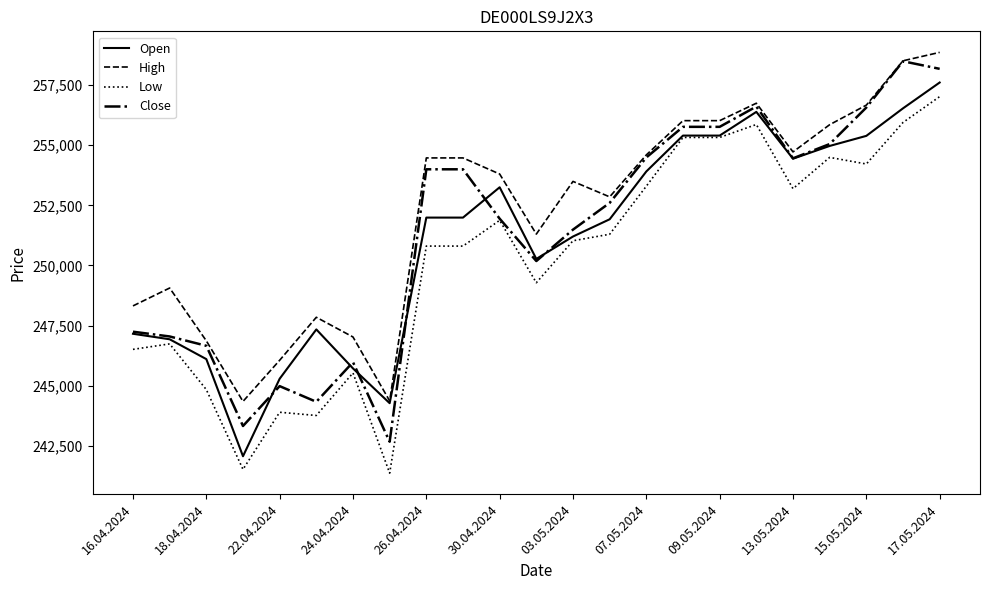

True or false: Low and High cross at least once.

False